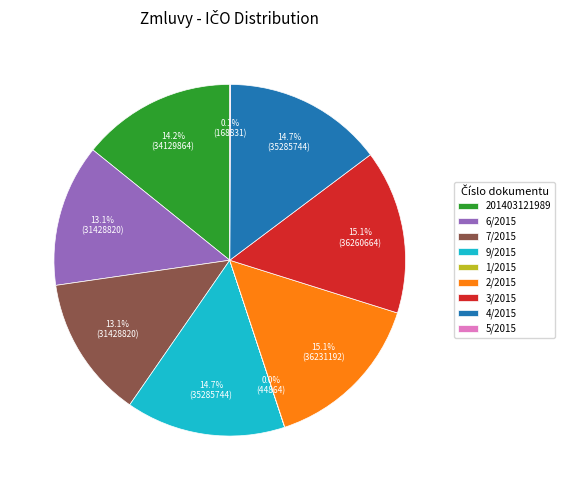

Is the sum of 3/2015 and 6/2015 greater than half?

No